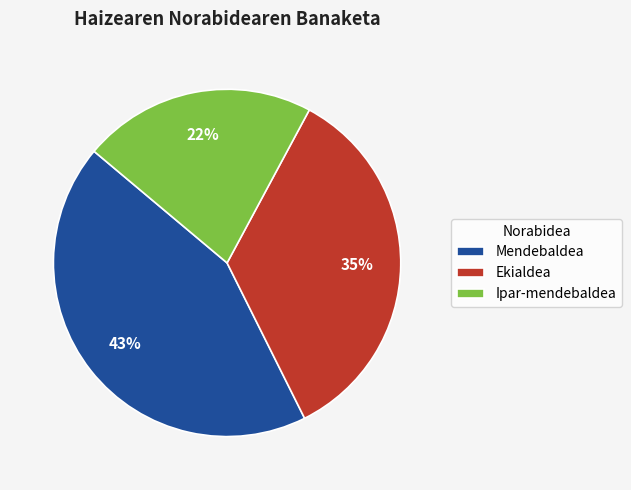

Is the sum of Ekialdea and Mendebaldea greater than half?

Yes